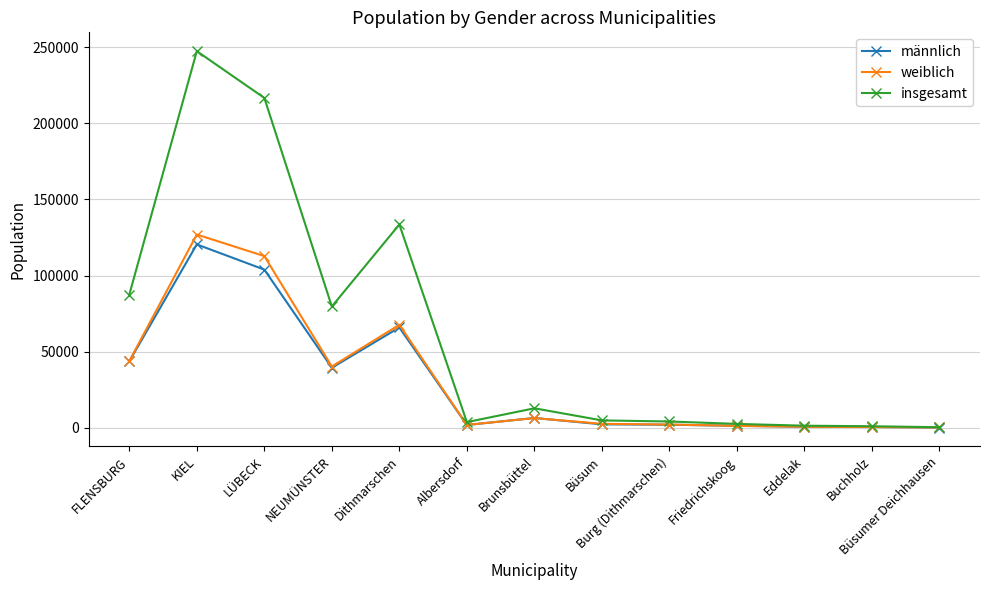

Is the value of insgesamt at Dithmarschen greater than the value of weiblich at Büsumer Deichhausen?

Yes